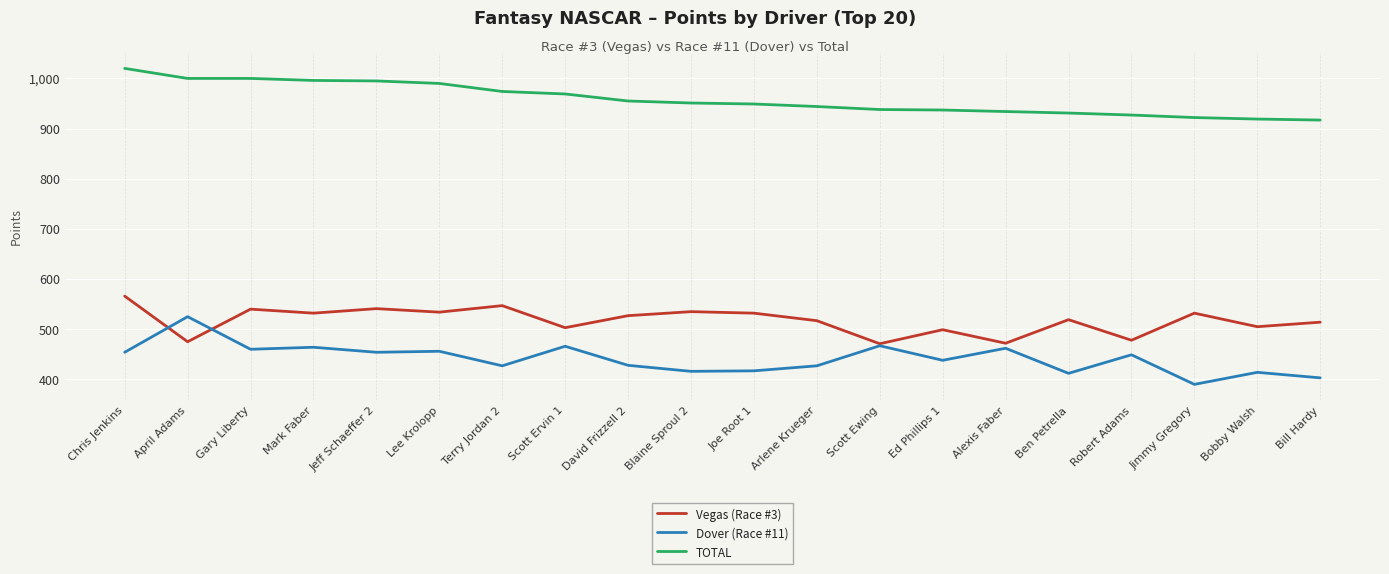

Rank the series at Terry Jordan 2 from lowest to highest value.

Dover (Race #11), Vegas (Race #3), TOTAL